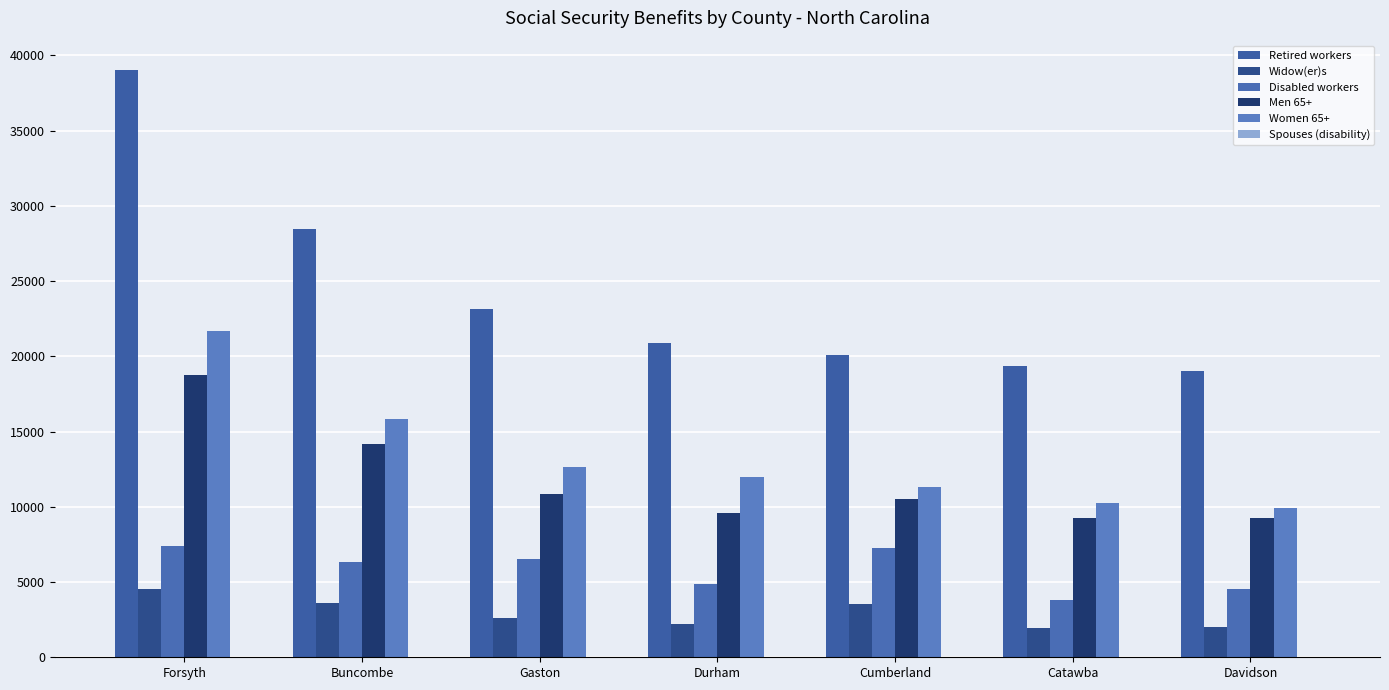

What is the difference between the highest and lowest values at Gaston?

23149